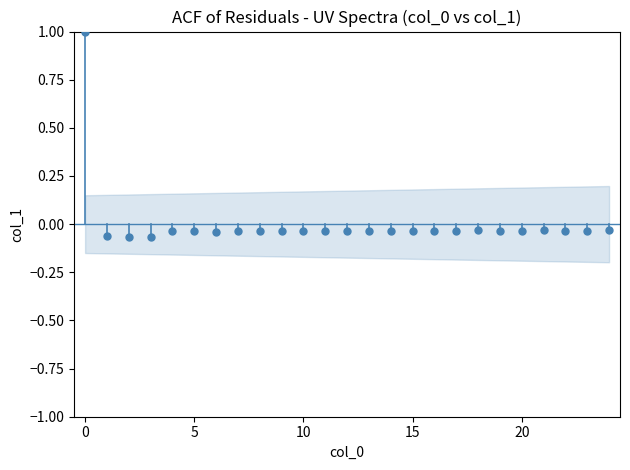

What is the range of Y values (max minus min)?

1.1